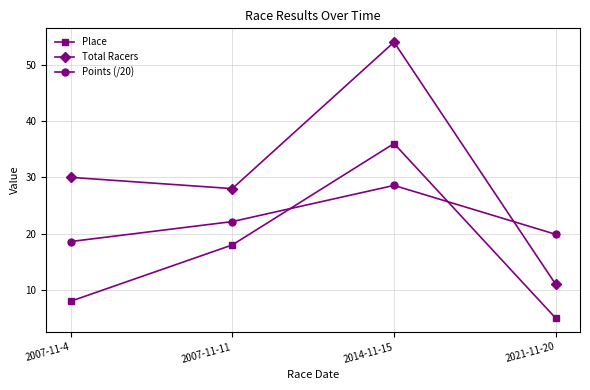

True or false: Place and Total Racers cross at least once.

False